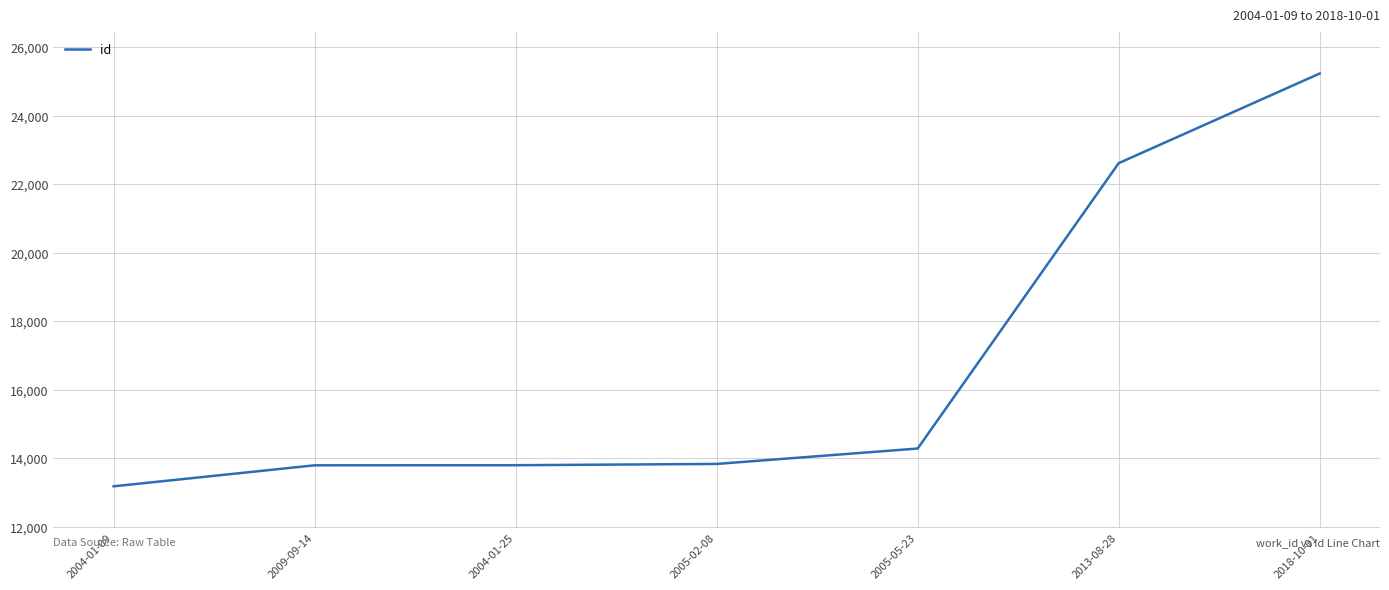

The value at 2004-01-25 is 13796. True or false?

True